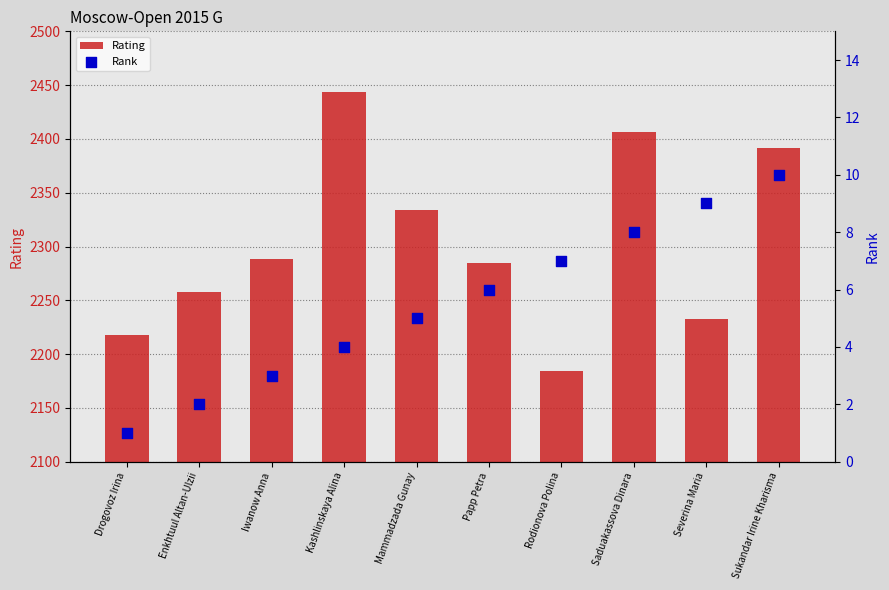

Which series reaches the maximum Y coordinate?

Rating